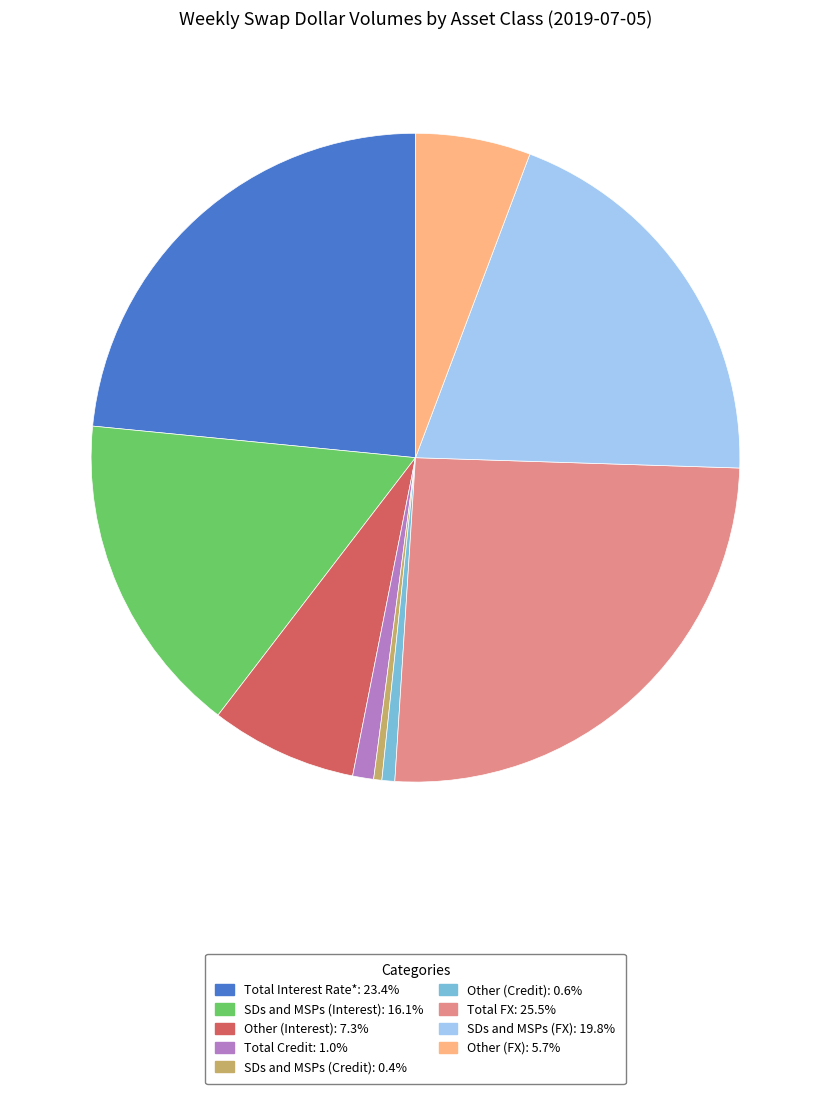

How many segments does this pie chart have?

9